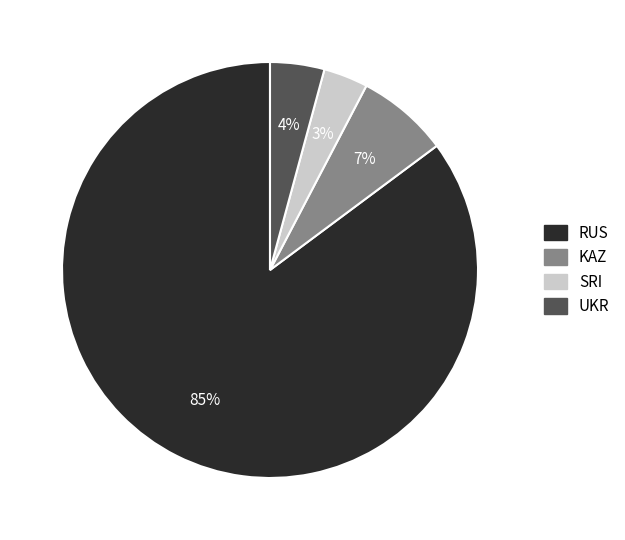

To the nearest percent, what portion does UKR represent?

4%